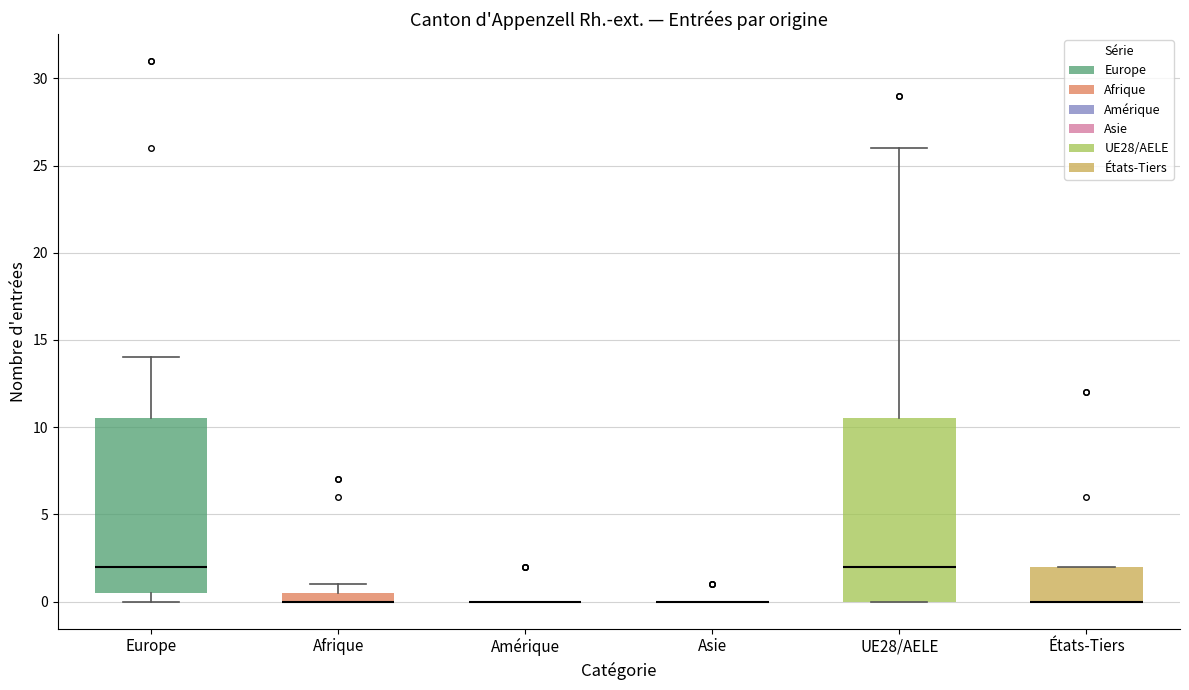

Which box is the tallest, from its lower edge to its upper edge?

UE28/AELE